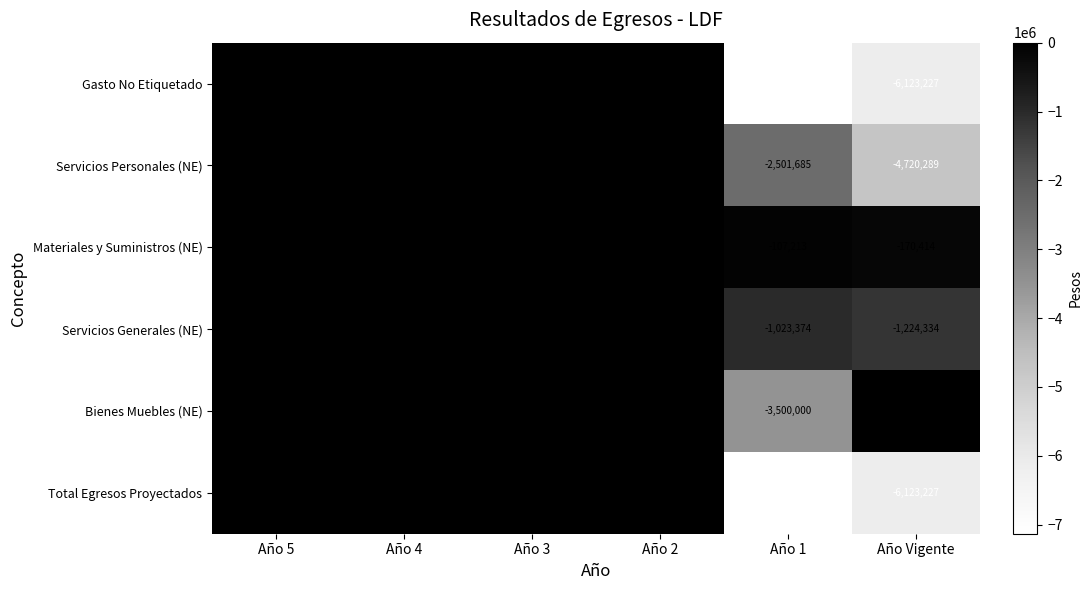

Which series has the largest total across all categories?

Materiales y Suministros (NE)